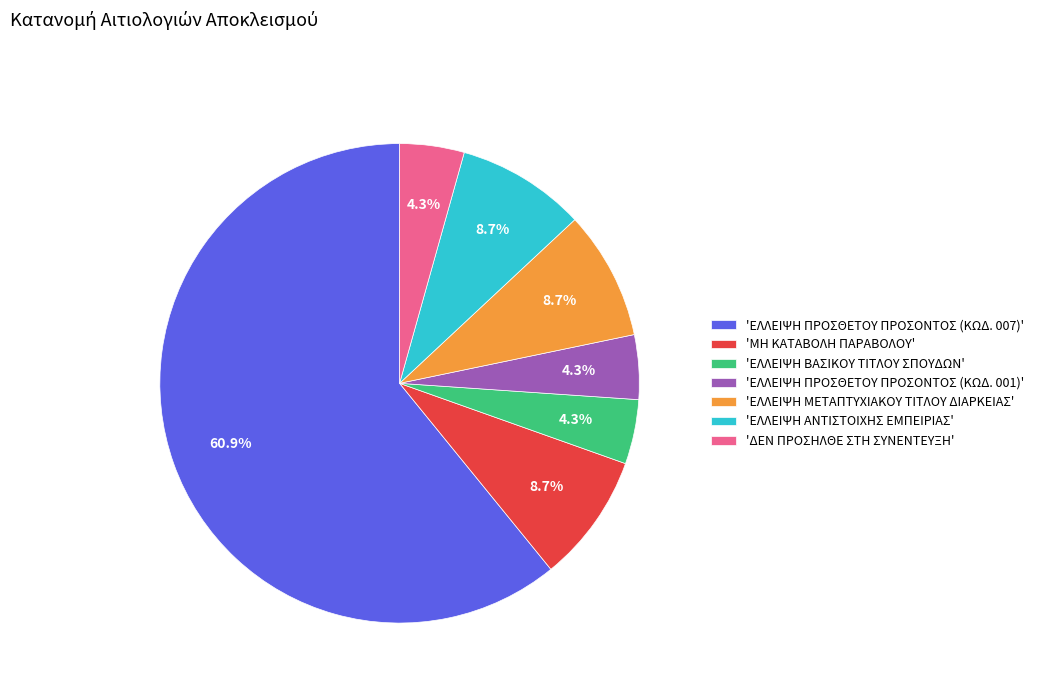

Which slice is the largest?

'ΕΛΛΕΙΨΗ ΠΡΟΣΘΕΤΟΥ ΠΡΟΣΟΝΤΟΣ (ΚΩΔ. 007)'